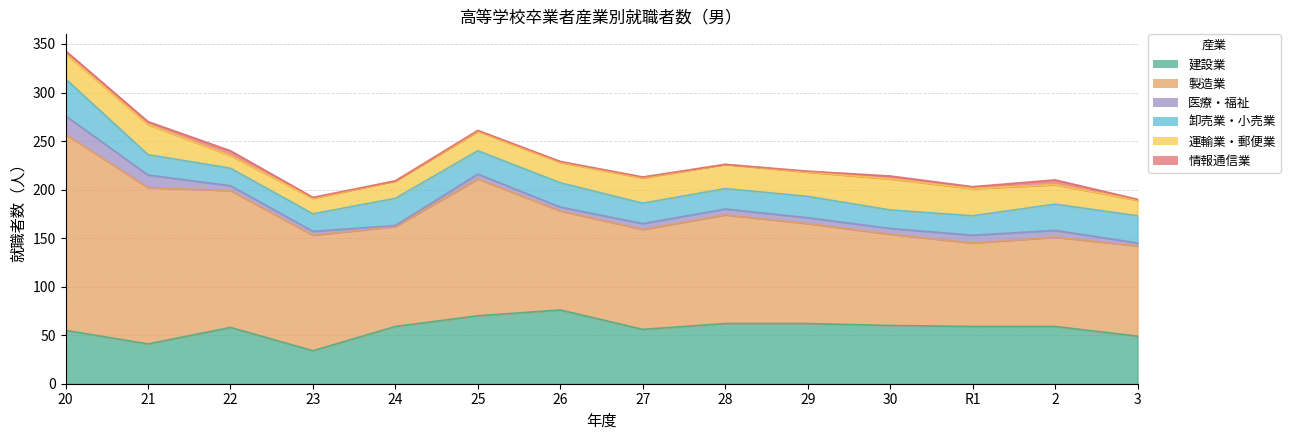

List the labels in order of 卸売業・小売業_male value, smallest first.

22, 23, 30, R1, 21, 27, 28, 29, 25, 26, 2, 24, 3, 20